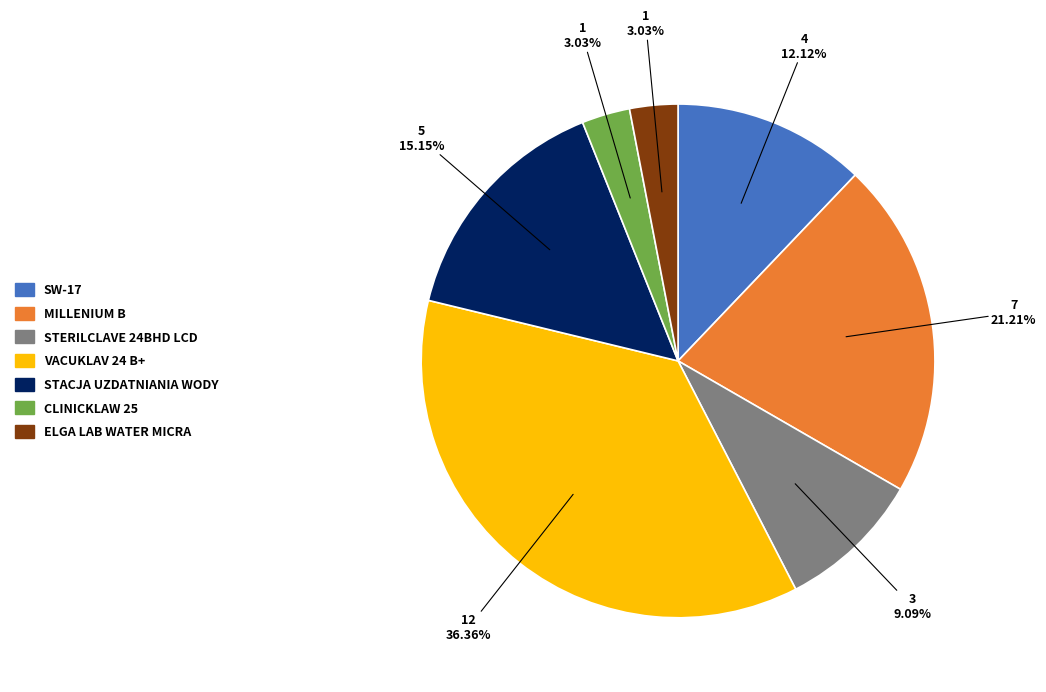

Is there a majority slice in this chart?

No